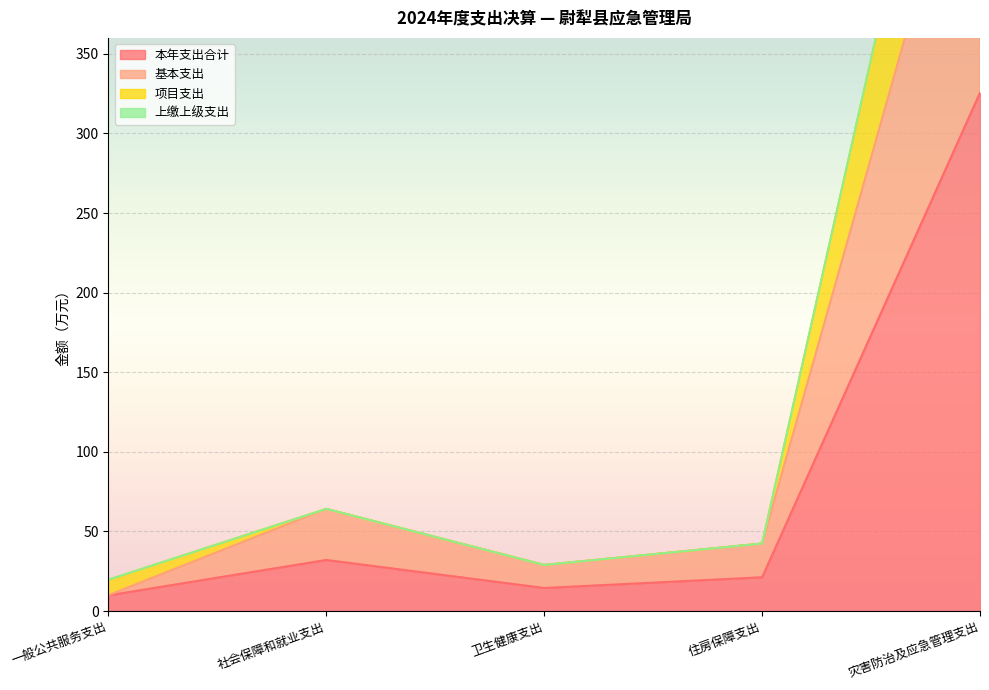

What is the label of the 1st point from the right?

灾害防治及应急管理支出